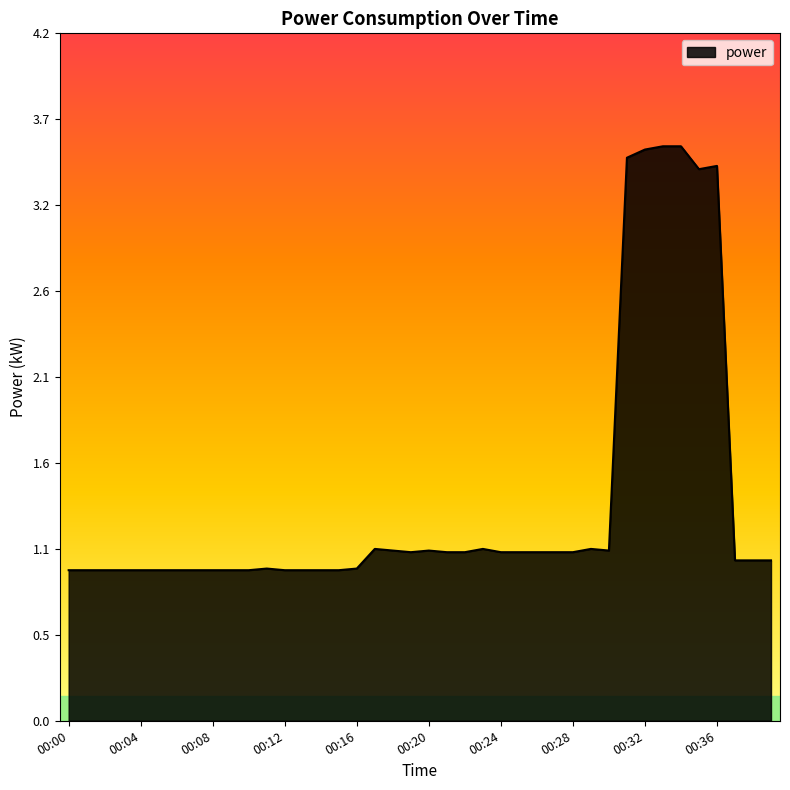

Does the chart display data point markers on the line(s)?

No